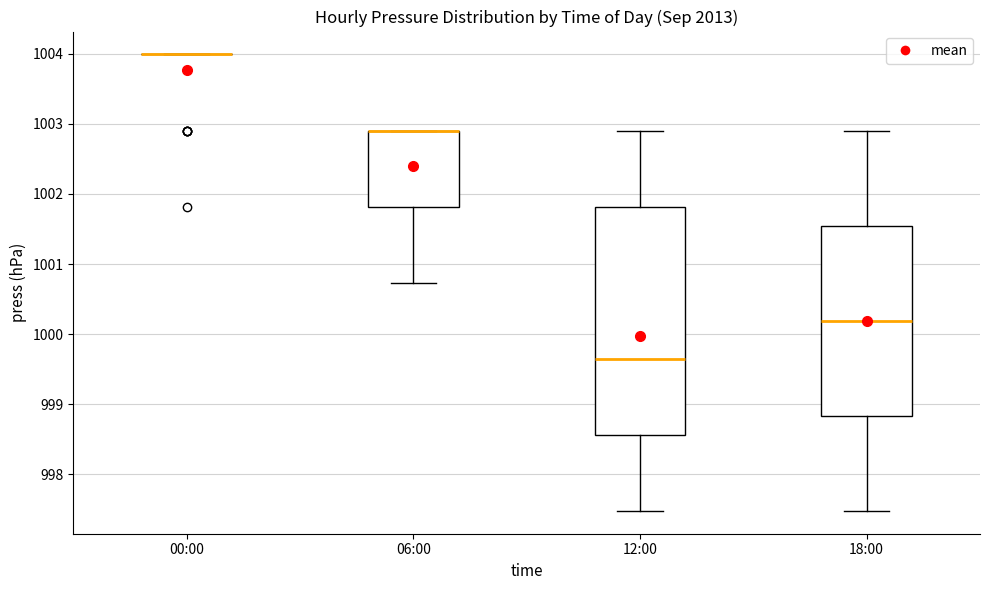

Reading left to right, read every box against the y-axis: the position of its median line, the range the box covers, and the ends of its whiskers. The values are not printed on the chart, so give them approximately, as read against the axis.

00:00: box collapsed to a line at 1004.0, whiskers 1004.0 to 1004.0
06:00: median 1002.9 (drawn on the box's upper edge), box 1001.8 to 1002.9, whiskers 1000.7 to 1002.9
12:00: median 999.7, box 998.6 to 1001.8, whiskers 997.5 to 1002.9
18:00: median 1000.2, box 998.8 to 1001.5, whiskers 997.5 to 1002.9